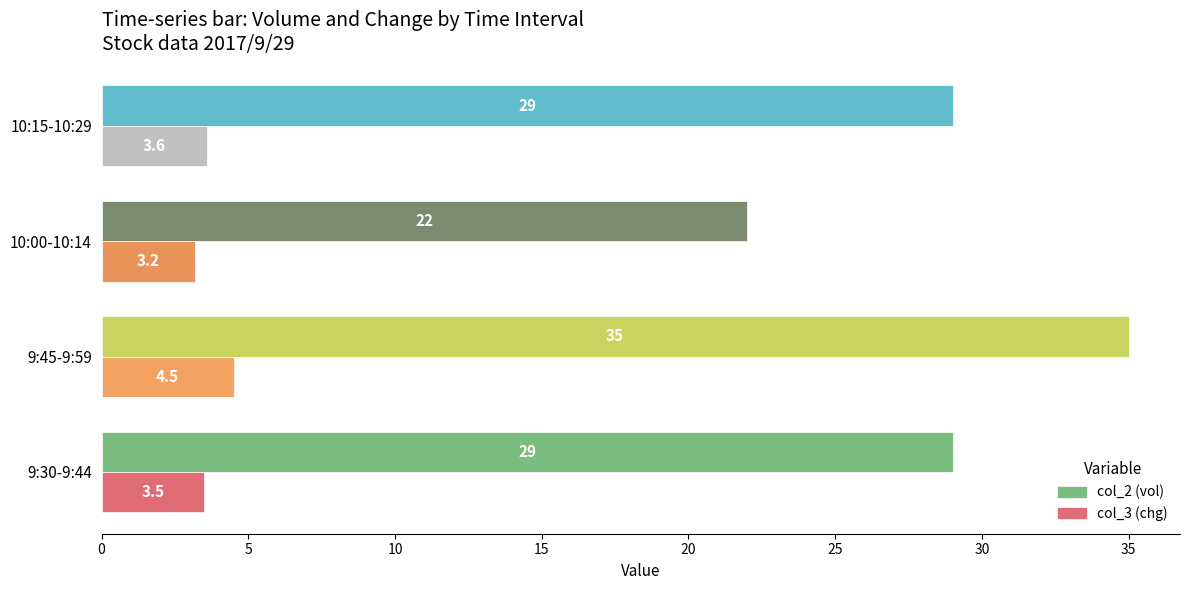

How many col_3 (chg) values are between 3 and 4?

3